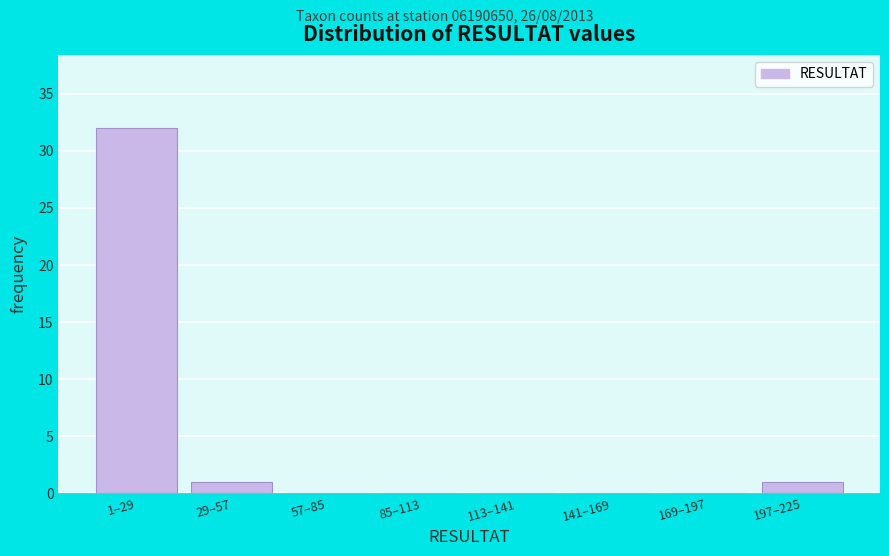

Reading left to right, what are all the values shown in this chart?

1–29=32	29–57=1	57–85=0	85–113=0	113–141=0	141–169=0	169–197=0	197–225=1